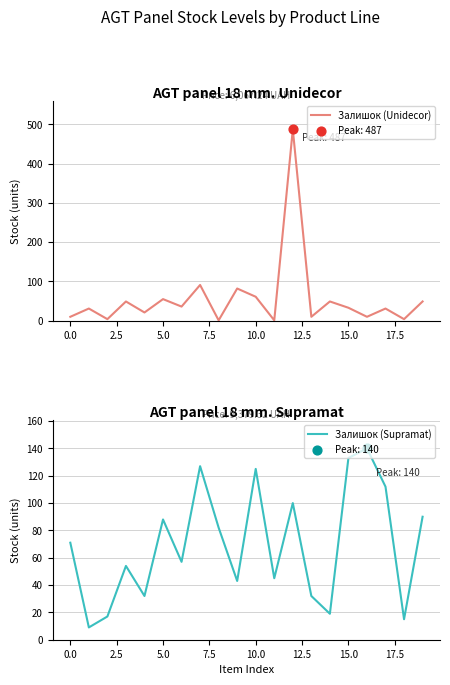

At how many categories does at least one series exceed 7?

20